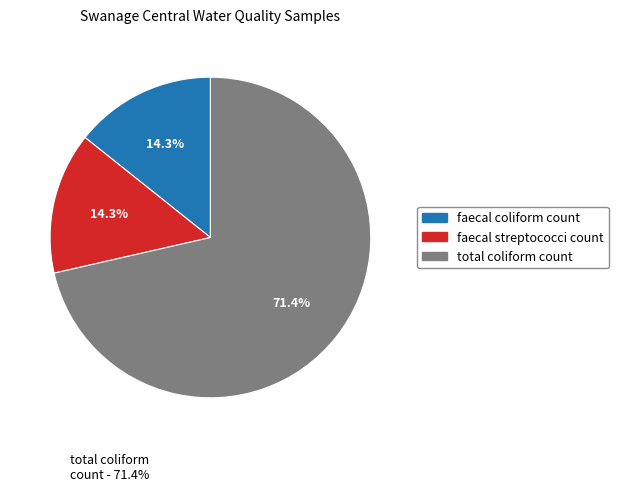

Which has a higher value, faecal streptococci count or total coliform count?

total coliform count